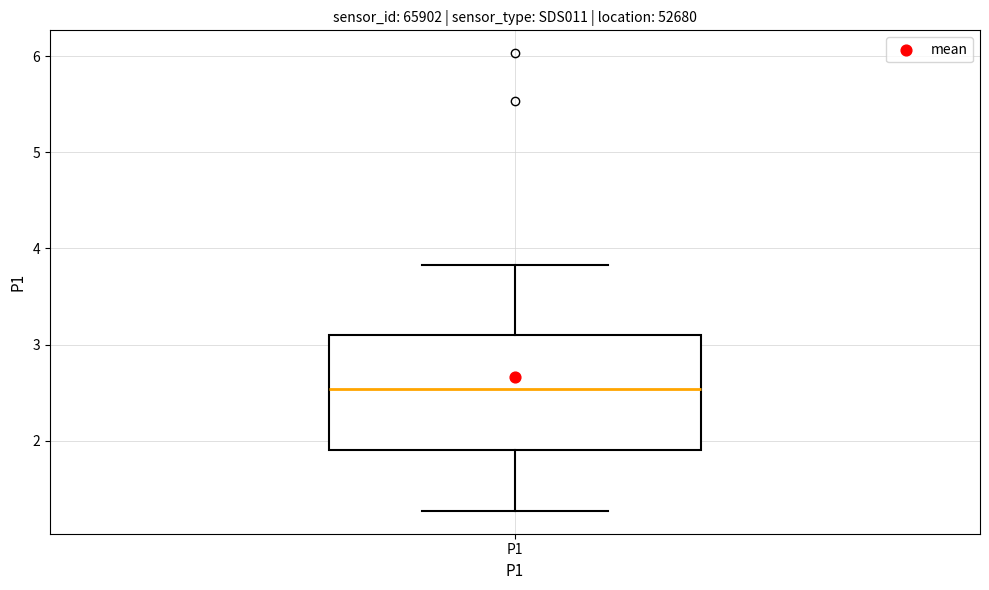

Where does the lower whisker of the box for P1 end on the y-axis? The values are not printed on the chart, so give them approximately, as read against the axis.

1.3